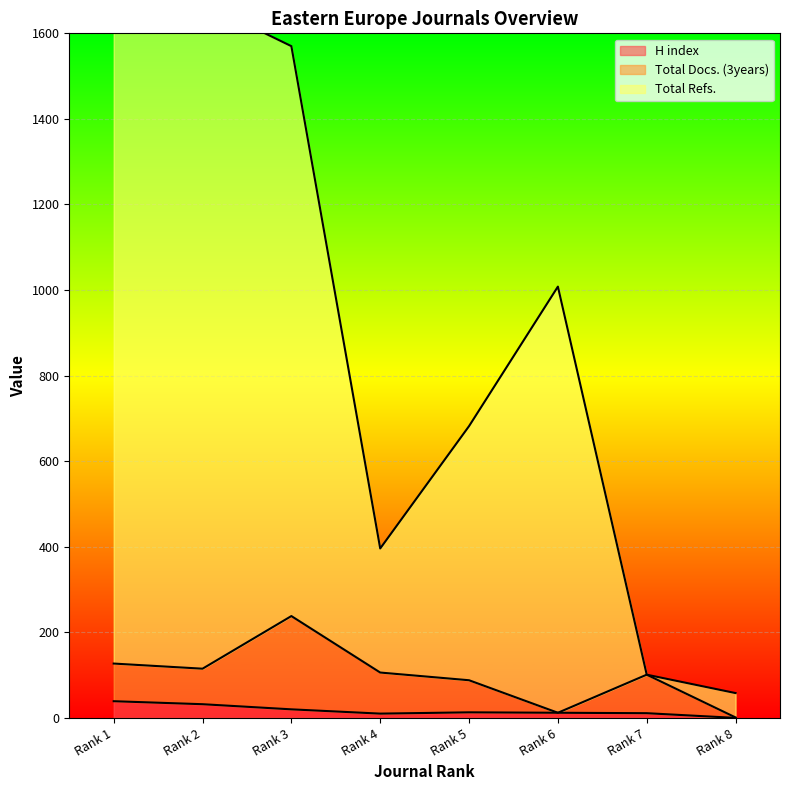

The Total Refs. series shows 58 at Rank 8. True or false?

True